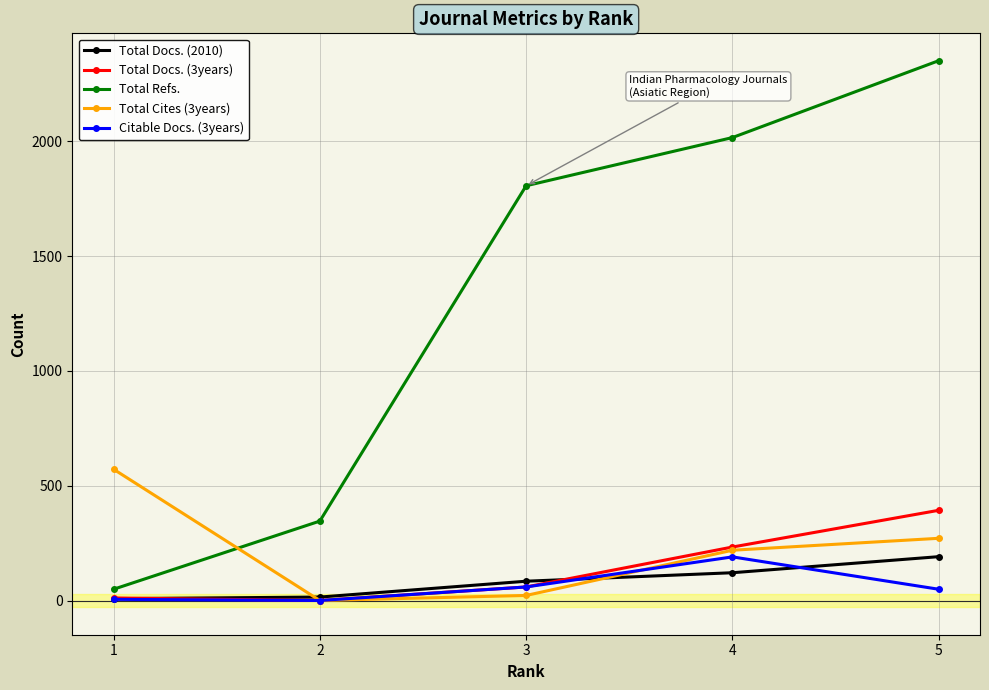

Which series has the largest range (max minus min)?

Total Refs.